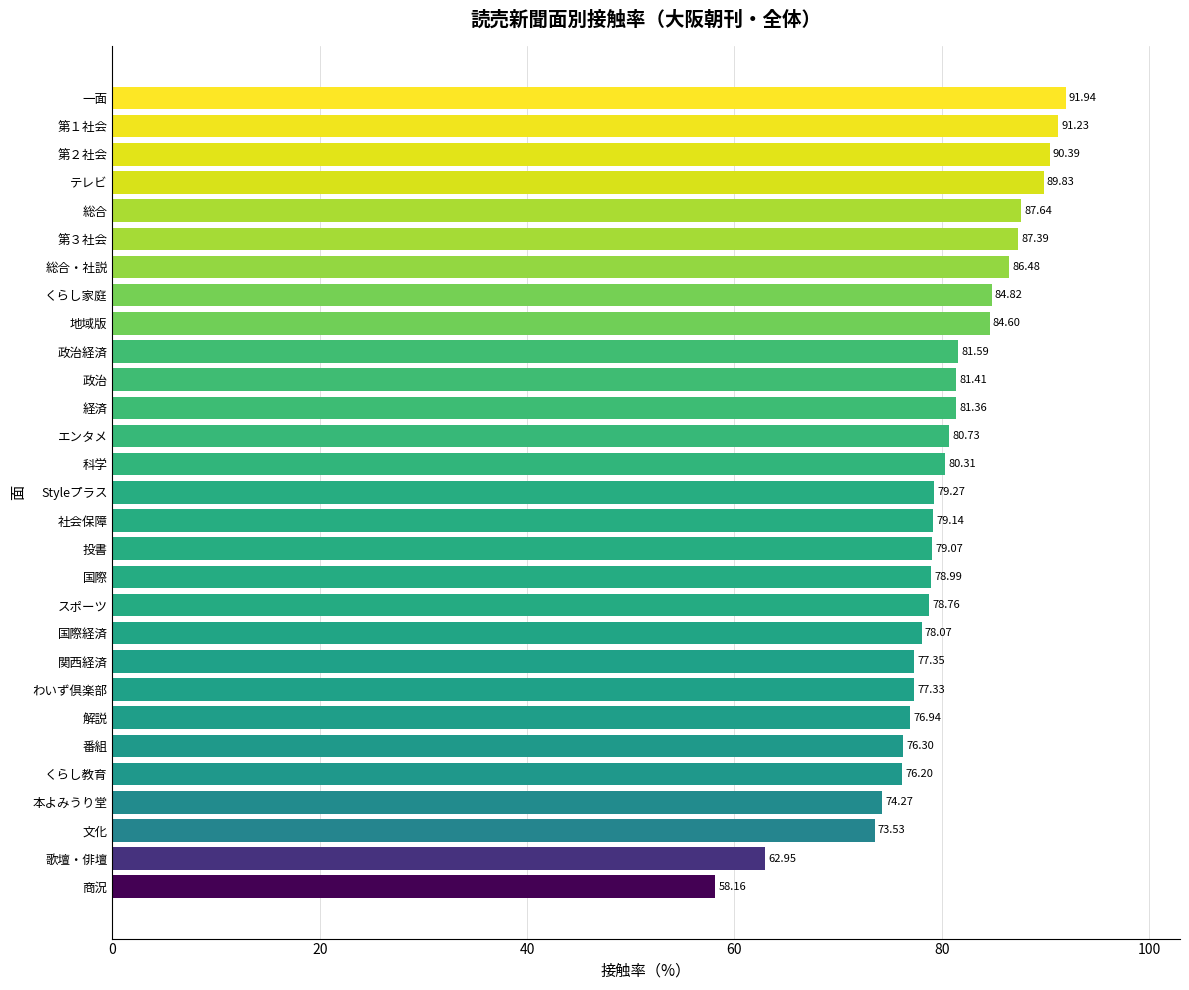

What is the minimum value shown in the chart?

58.2